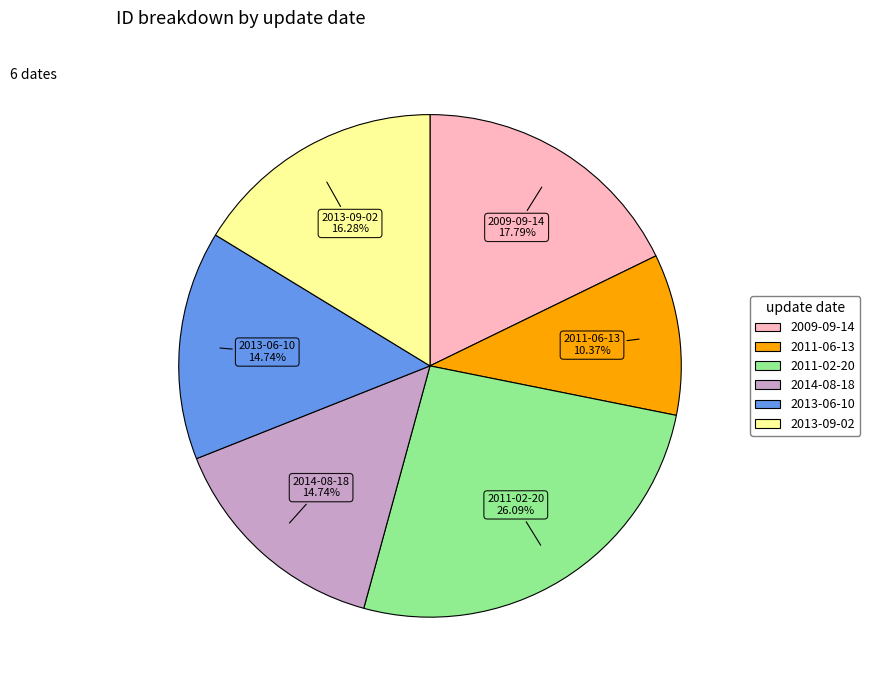

Count the number of slices in the pie.

6